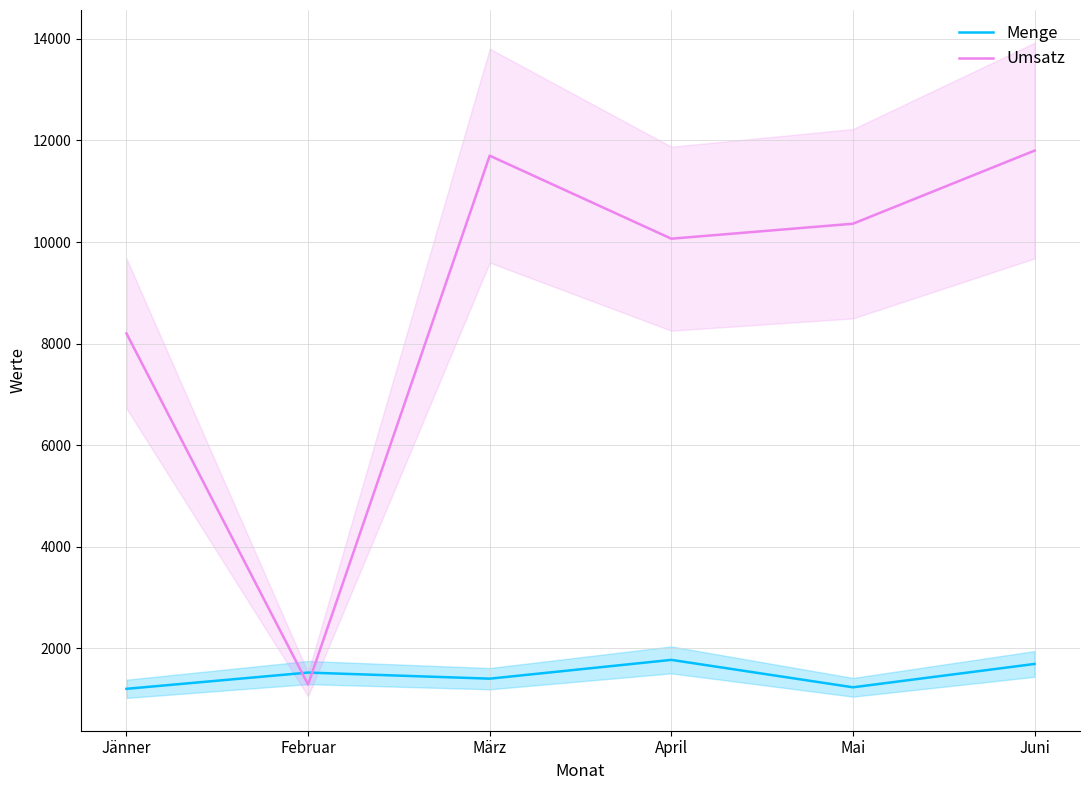

What is the spread (max minus min) of values at Mai?

9130